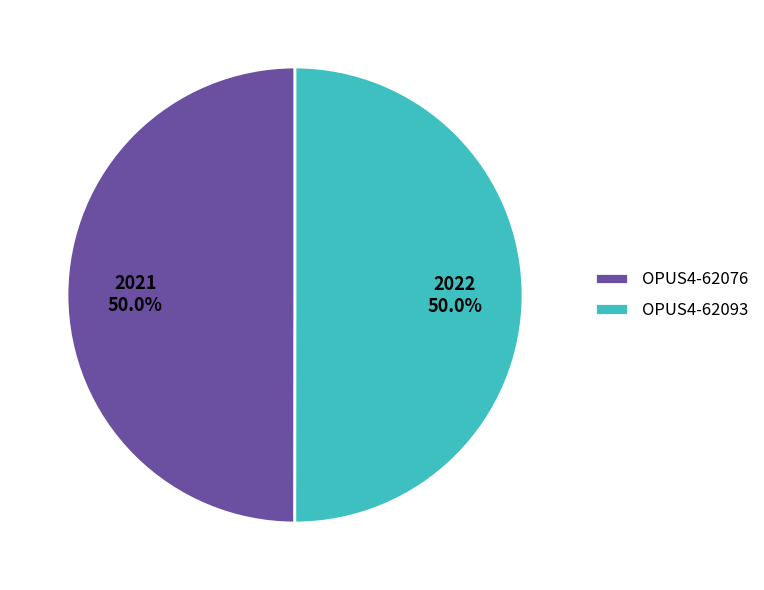

Is it true that OPUS4-62093 is 50% of the pie?

True